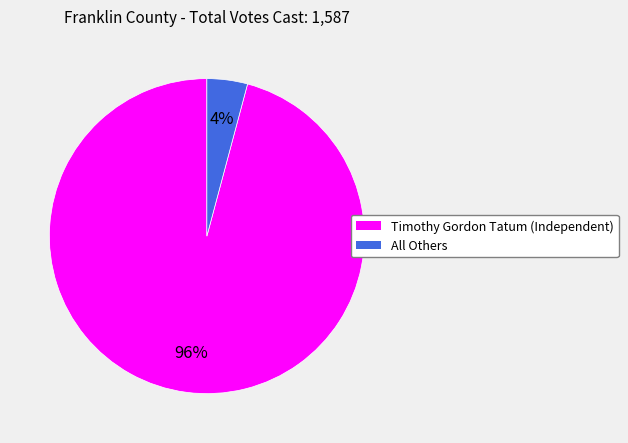

True or false: All Others accounts for 4% of the total.

True